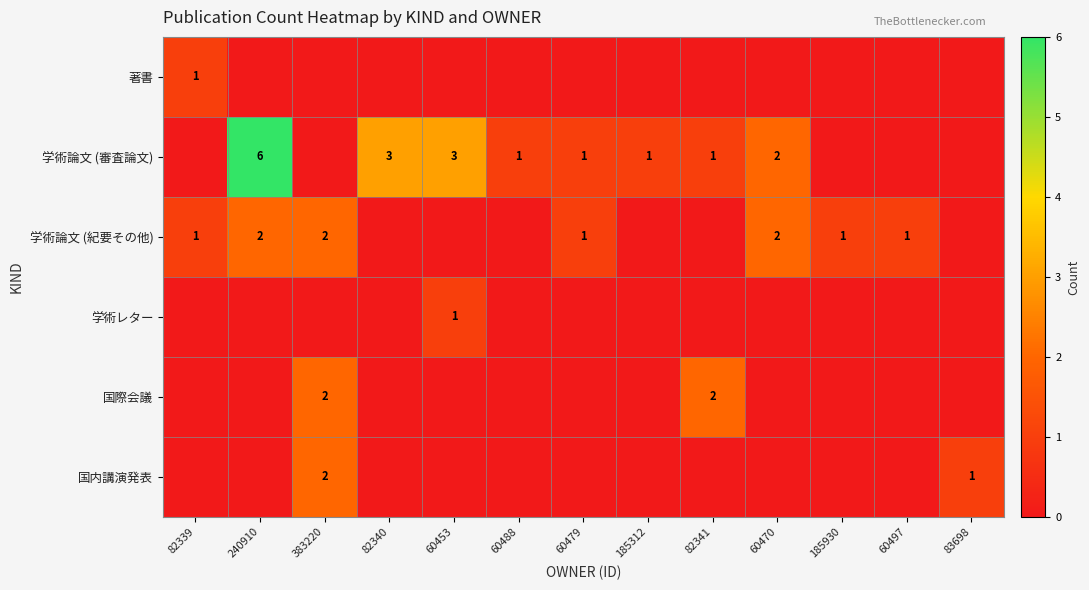

What is the total value across all series at 240910?

8